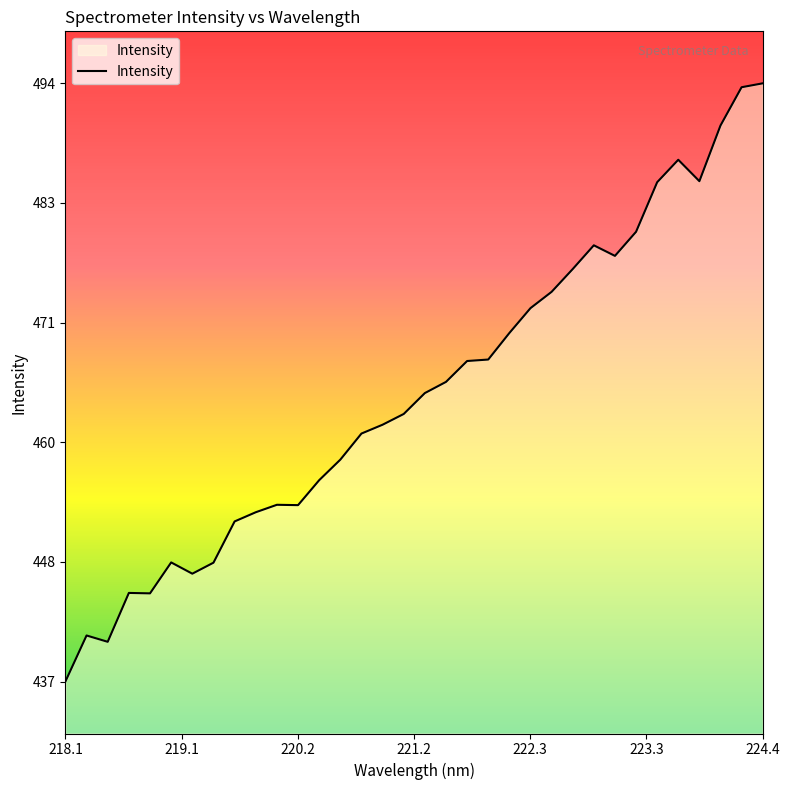

What is the greatest value displayed?

494.3